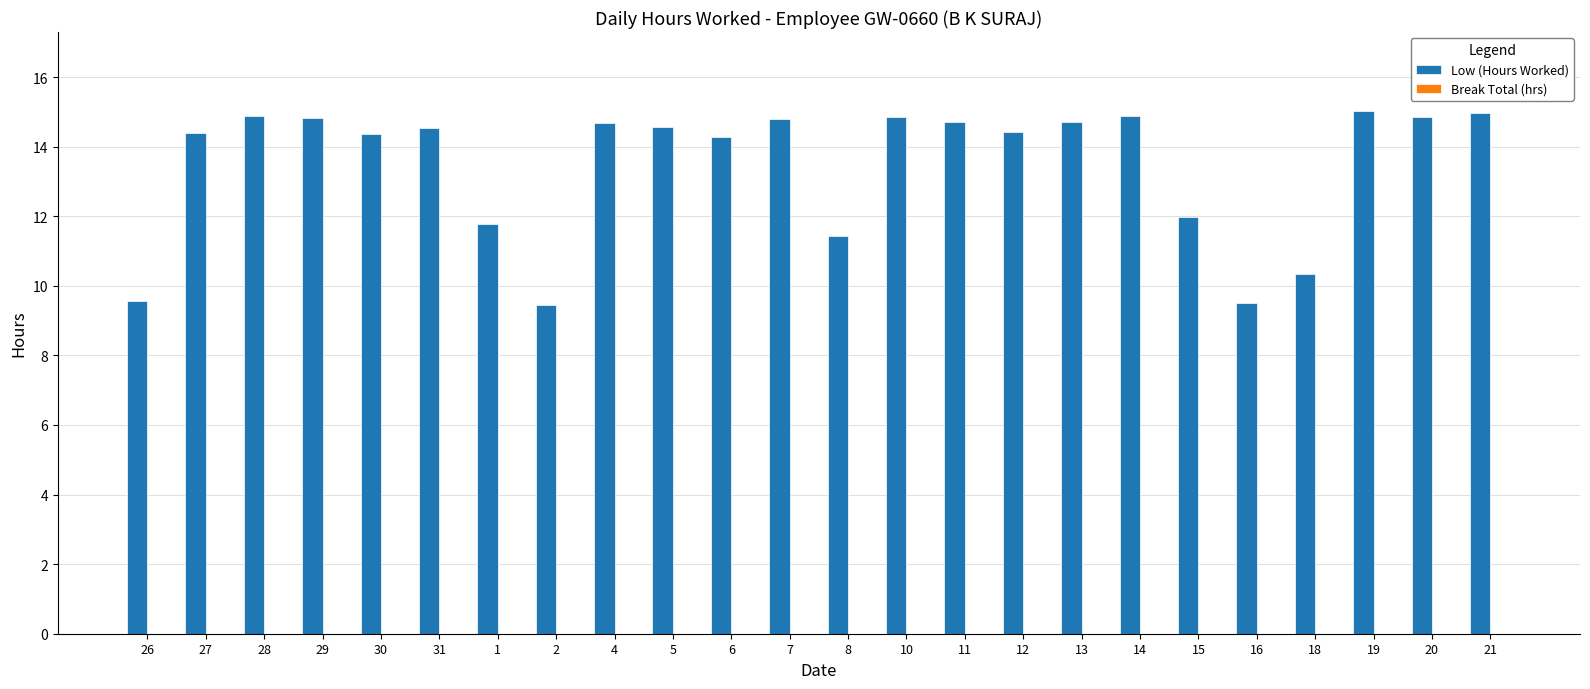

What position from the left is 16?

20